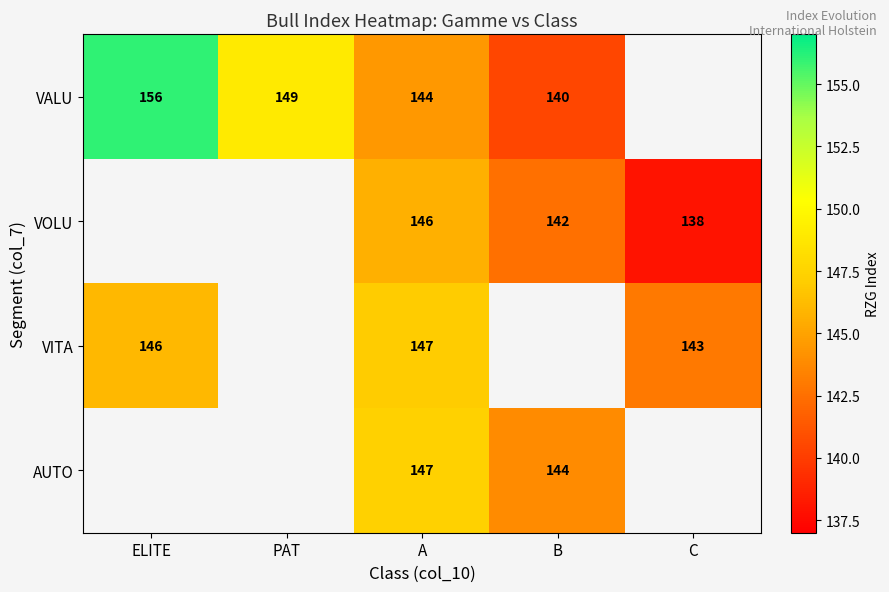

What is the greatest value displayed?

156.0